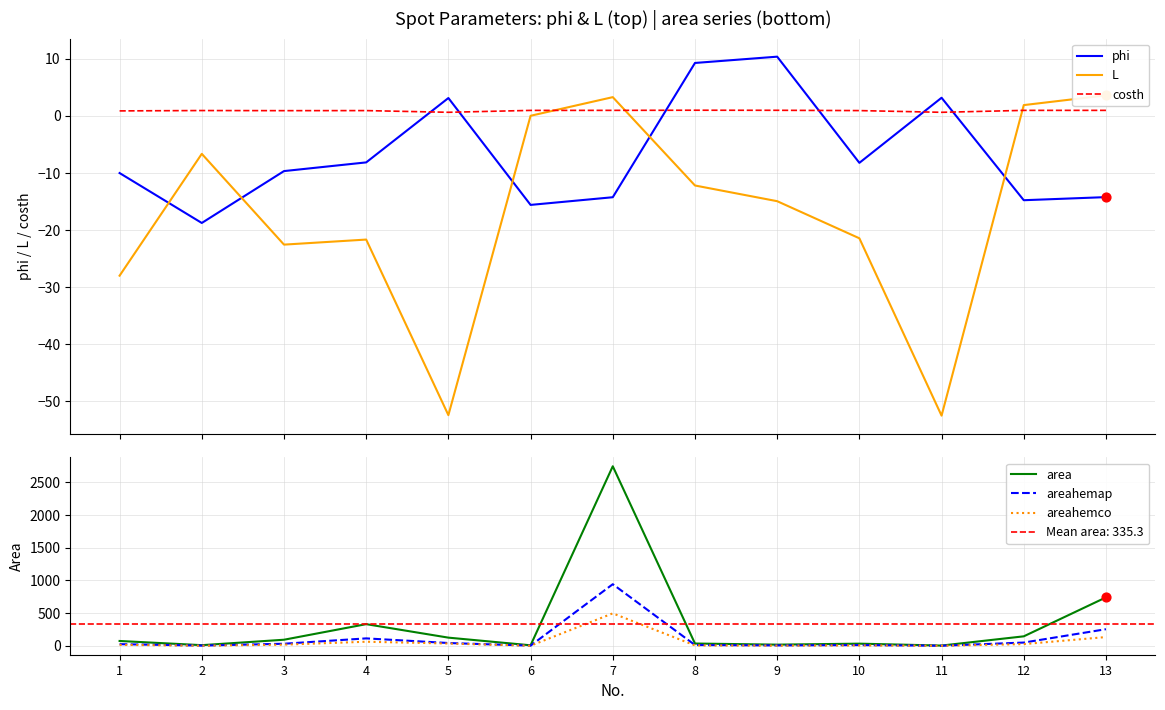

At how many categories does at least one series exceed 278?

3